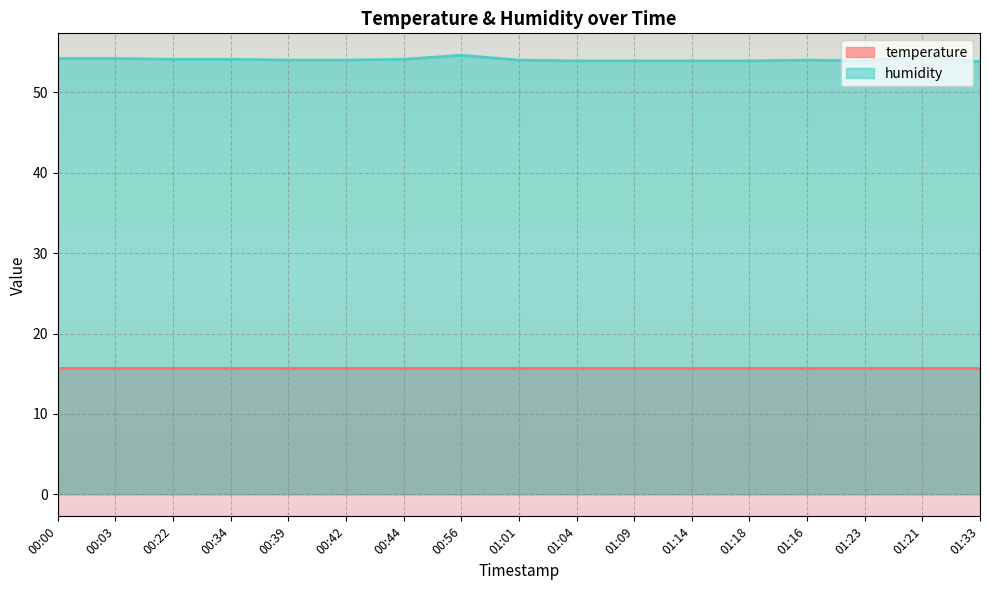

What is the difference between the values at 01:16 and 01:09?

0.1